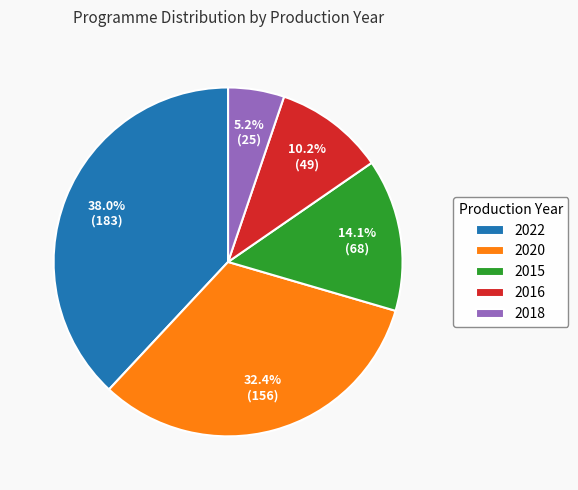

Approximately how many times larger is the value at 2018 compared to 2022?

0.1